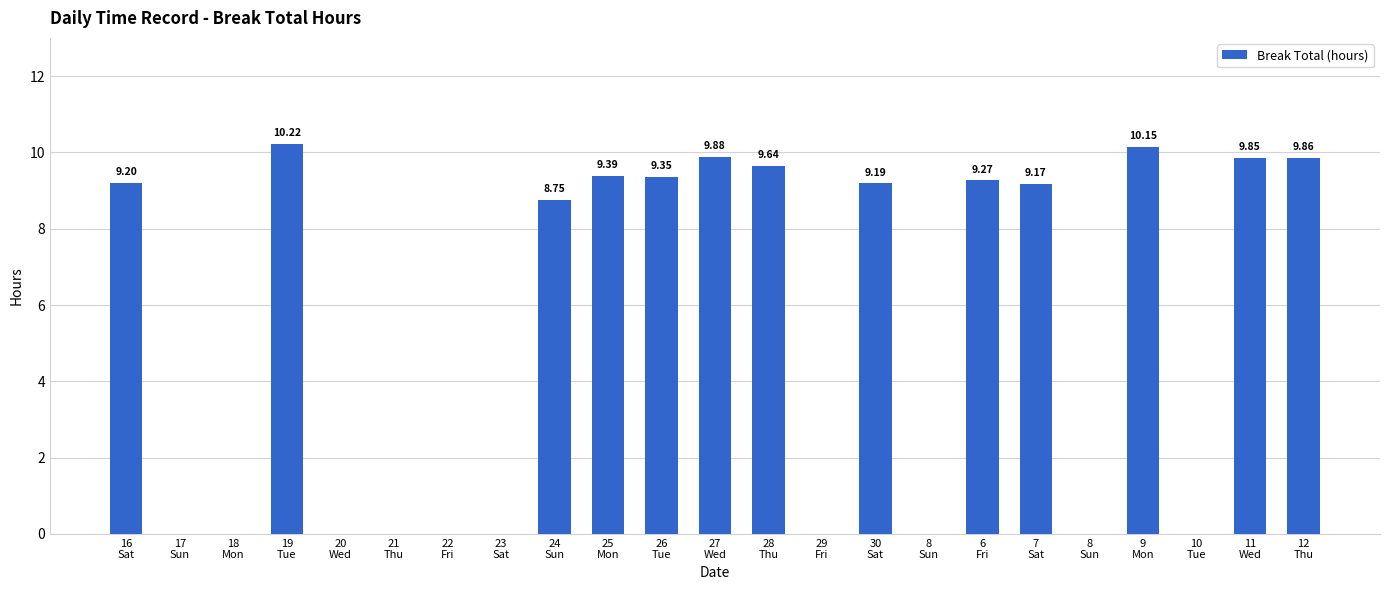

Which has a higher value, 26
Tue or 21
Thu?

26
Tue